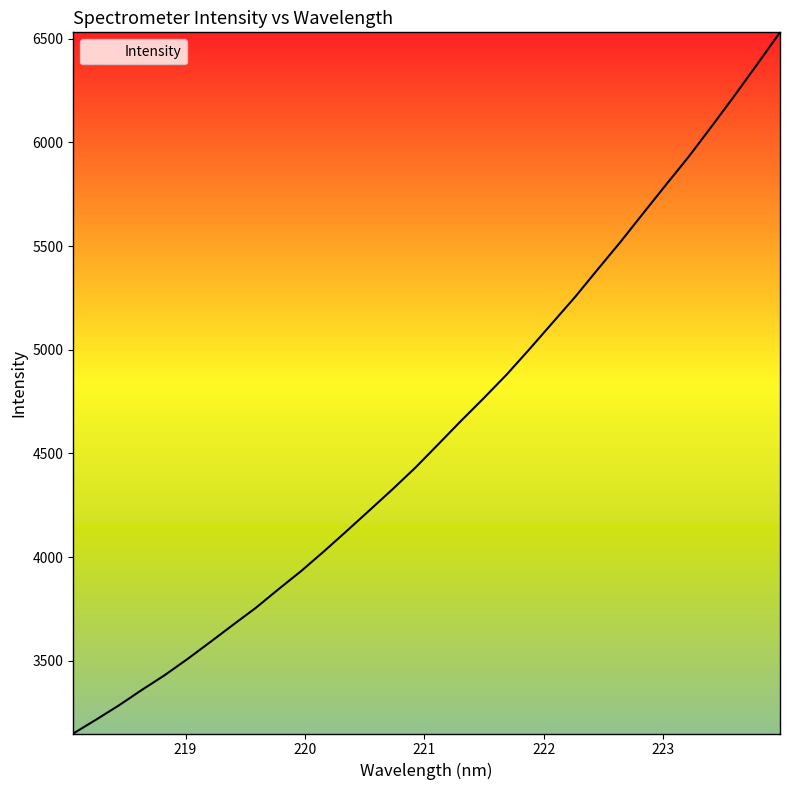

What is the maximum value shown in the chart?

6531.0